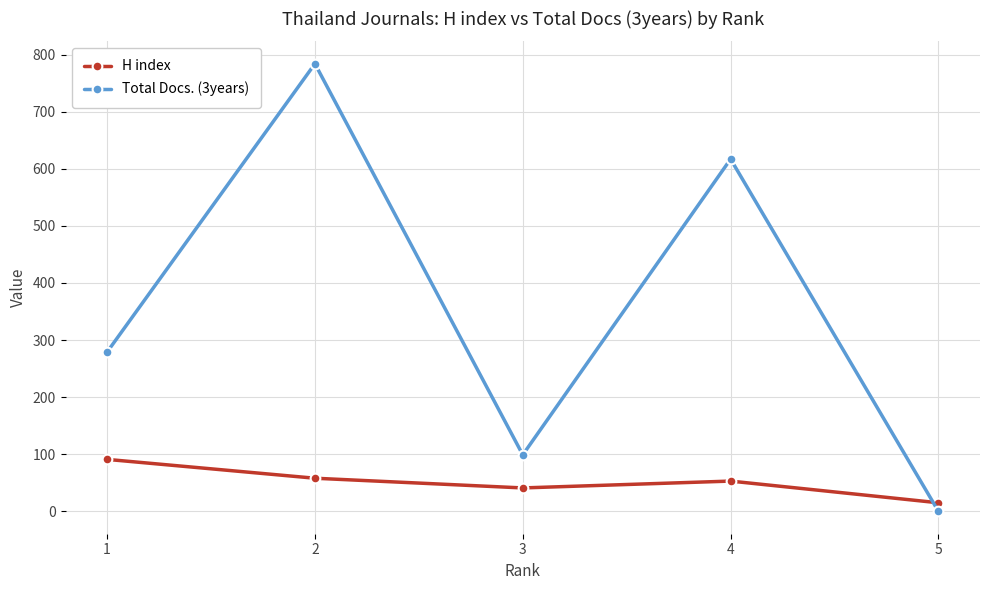

At which label does H index first exceed 53?

1